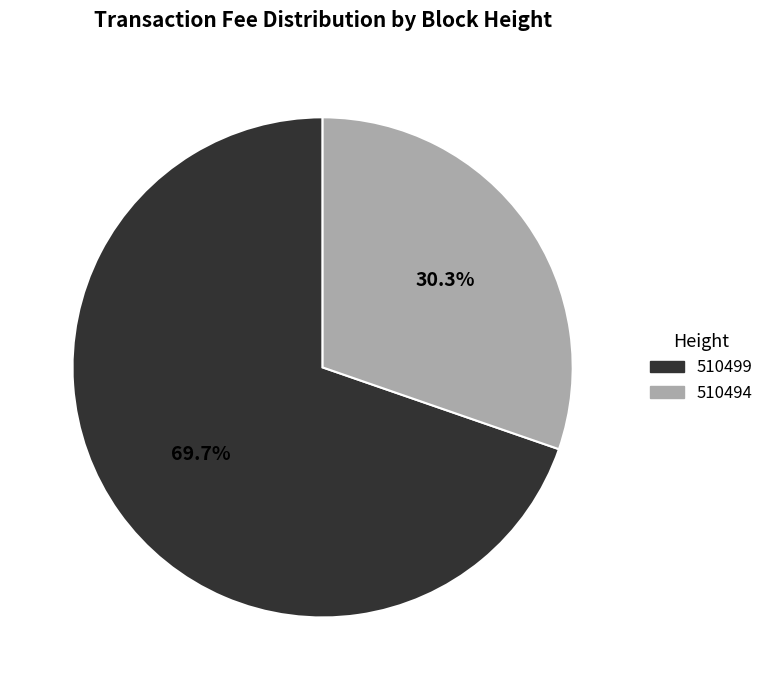

Count the number of slices in the pie.

2